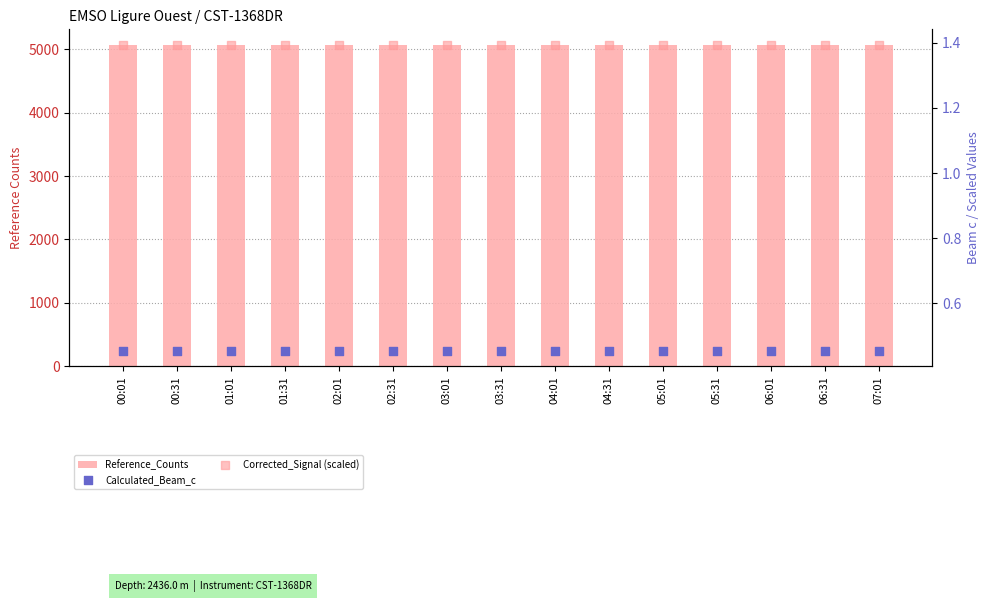

At how many categories does at least one series exceed 120?

15